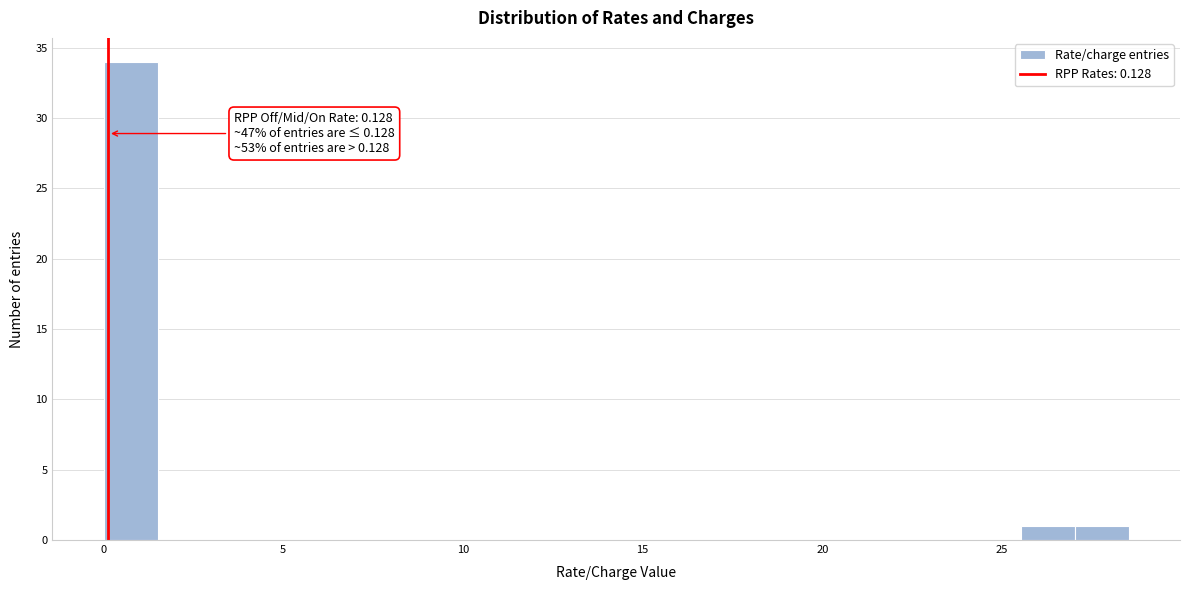

Around what value on the x-axis is the tallest bar? Give the approximate position of its centre, as read against the axis.

1.0